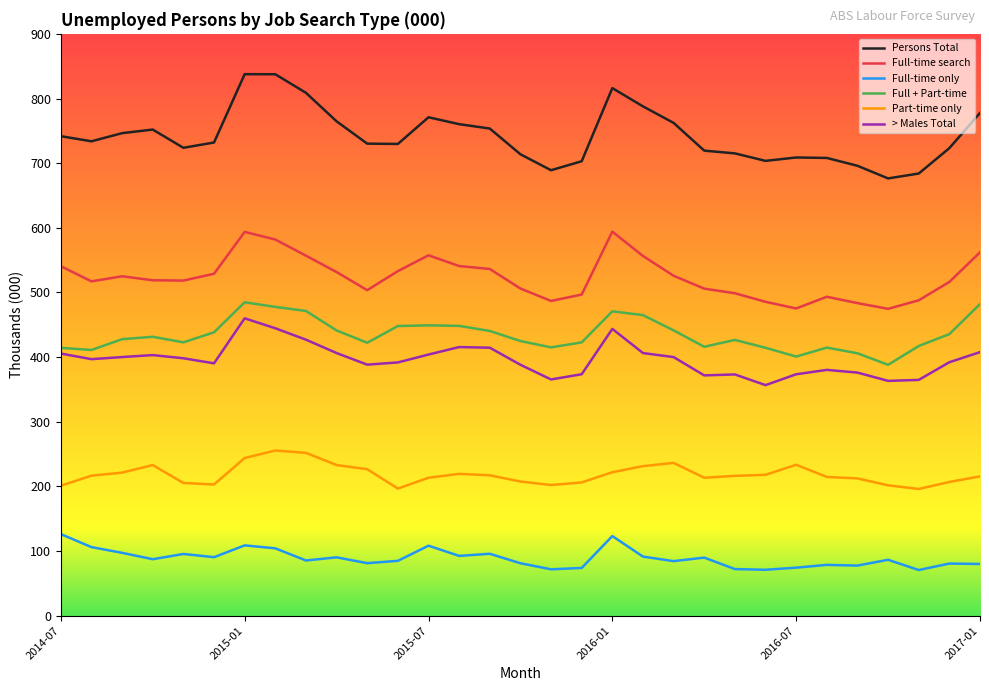

True or false: > Males Total and Full-time search intersect in this chart.

False